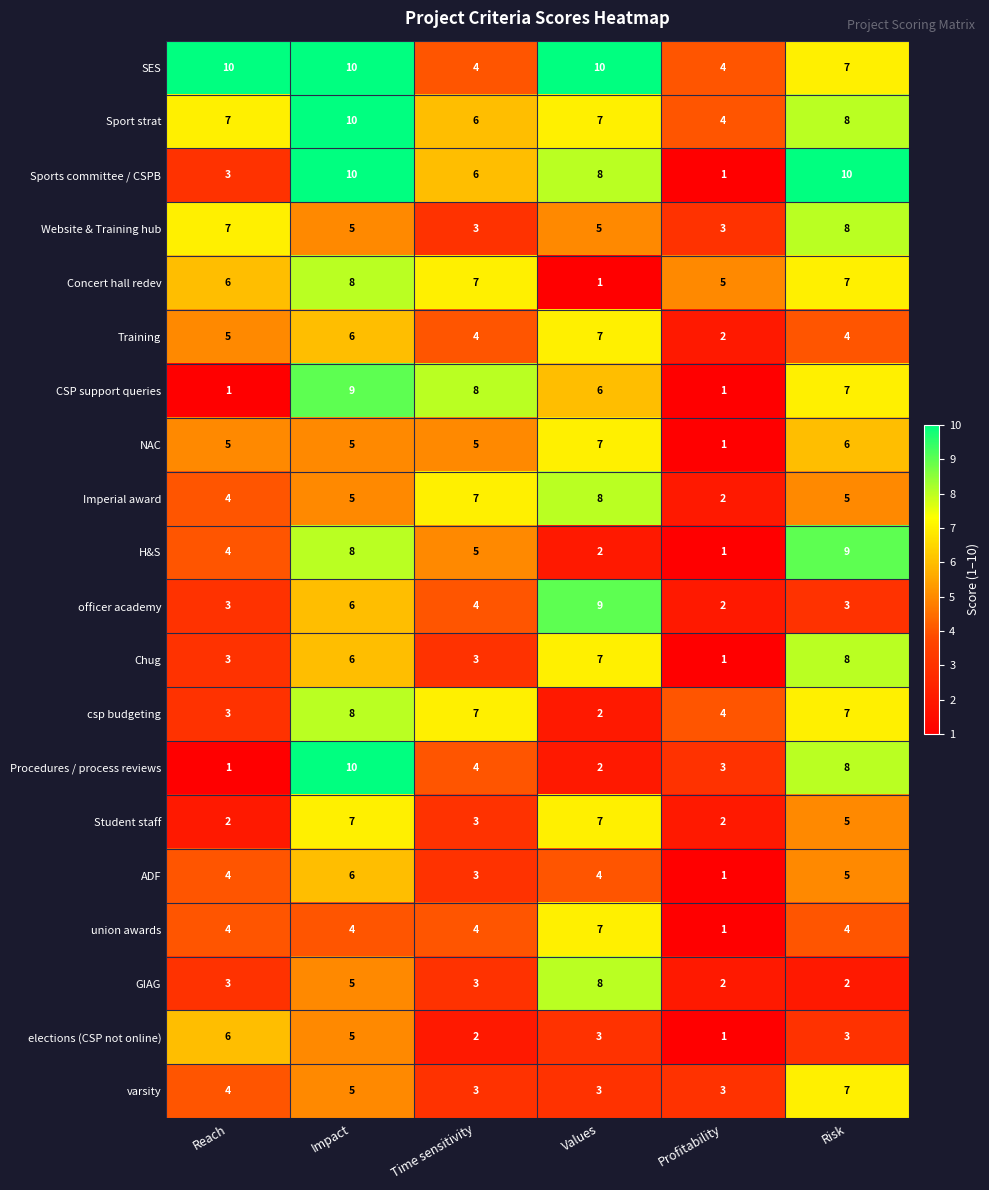

How many categories are shown in the chart?

6